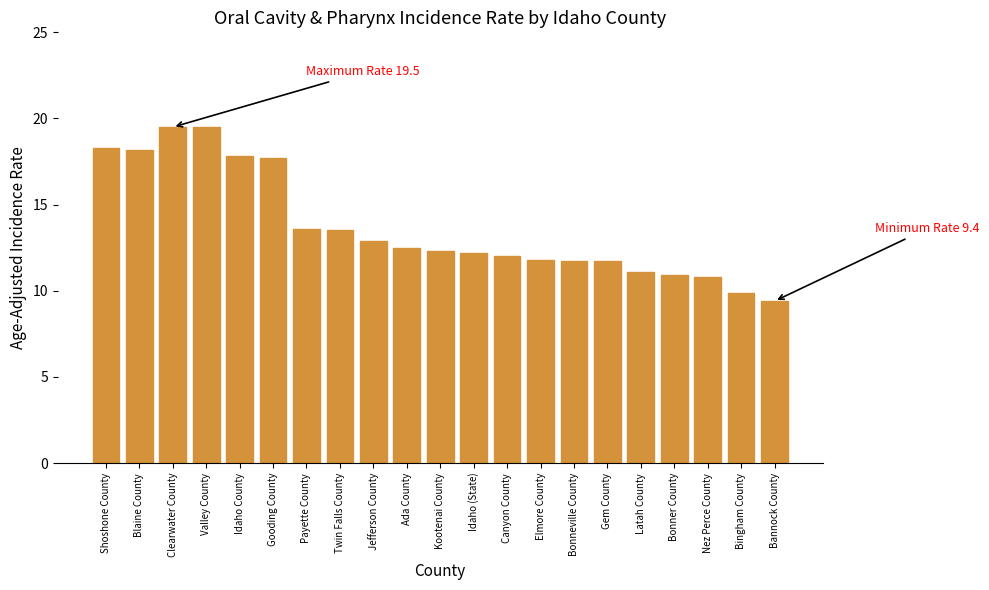

How many data points does each series have?

21